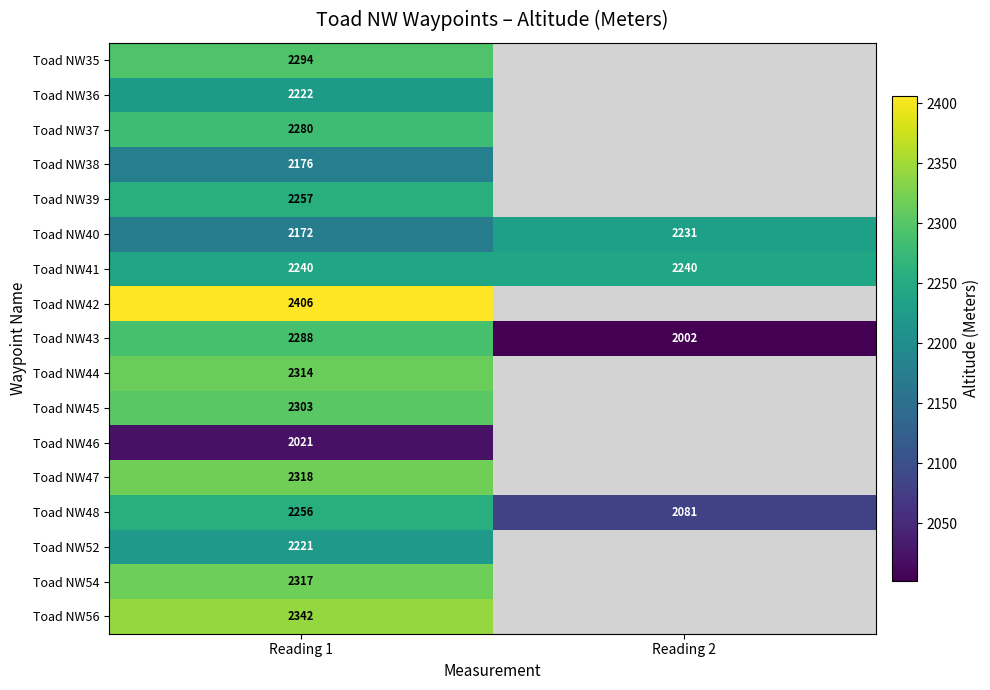

The value of Toad NW45 at Reading 1 is 3965. True or false?

False